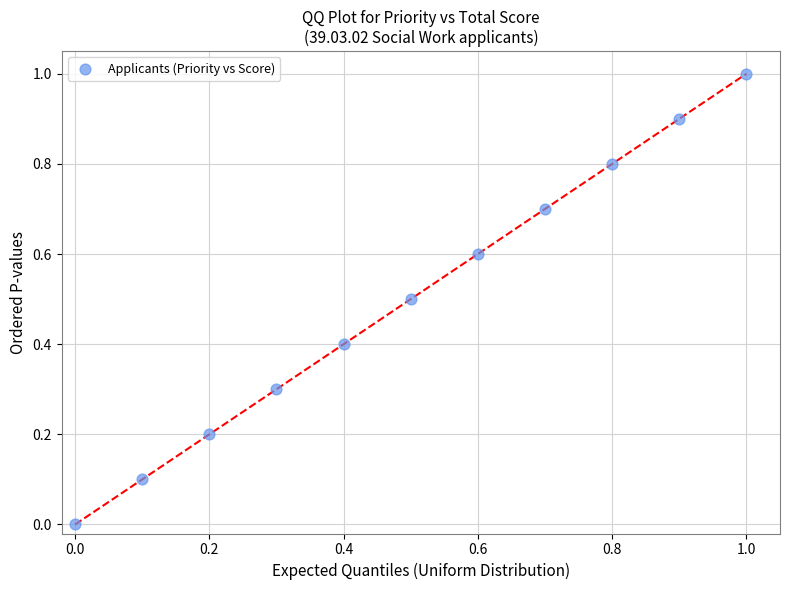

What is the range of Y values (max minus min)?

1.0